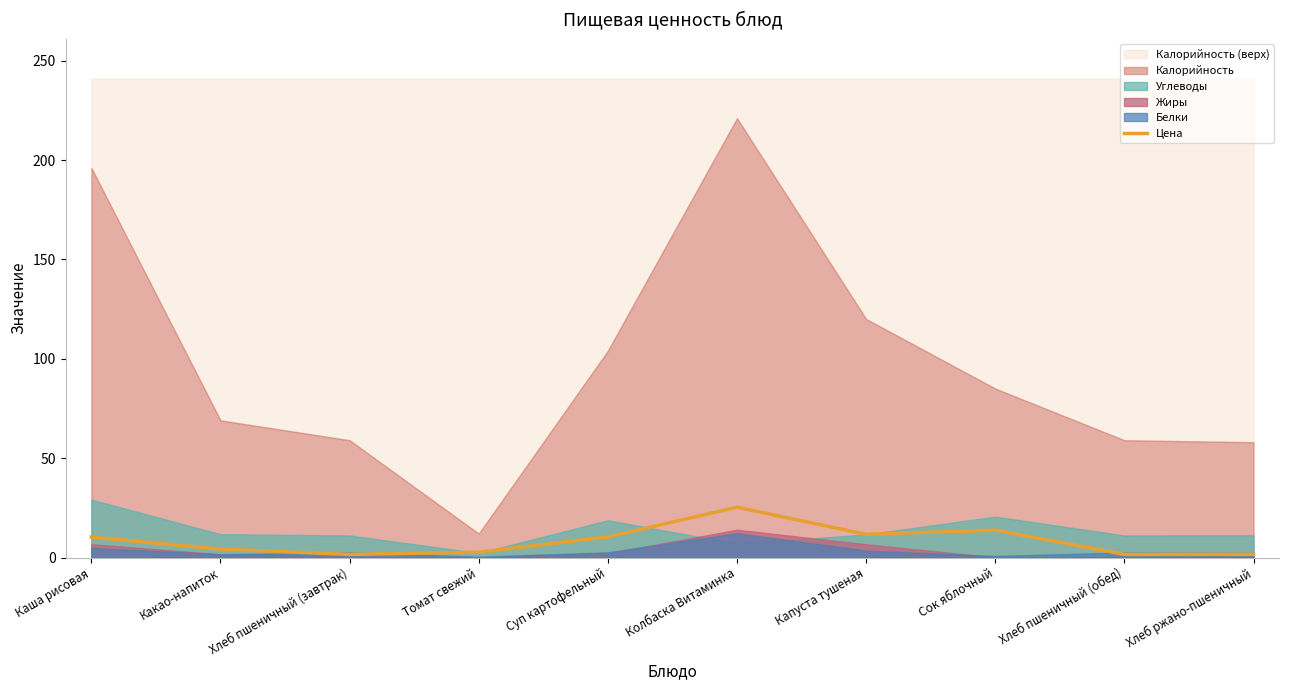

What is the label of the 2nd point from the left?

Какао-напиток